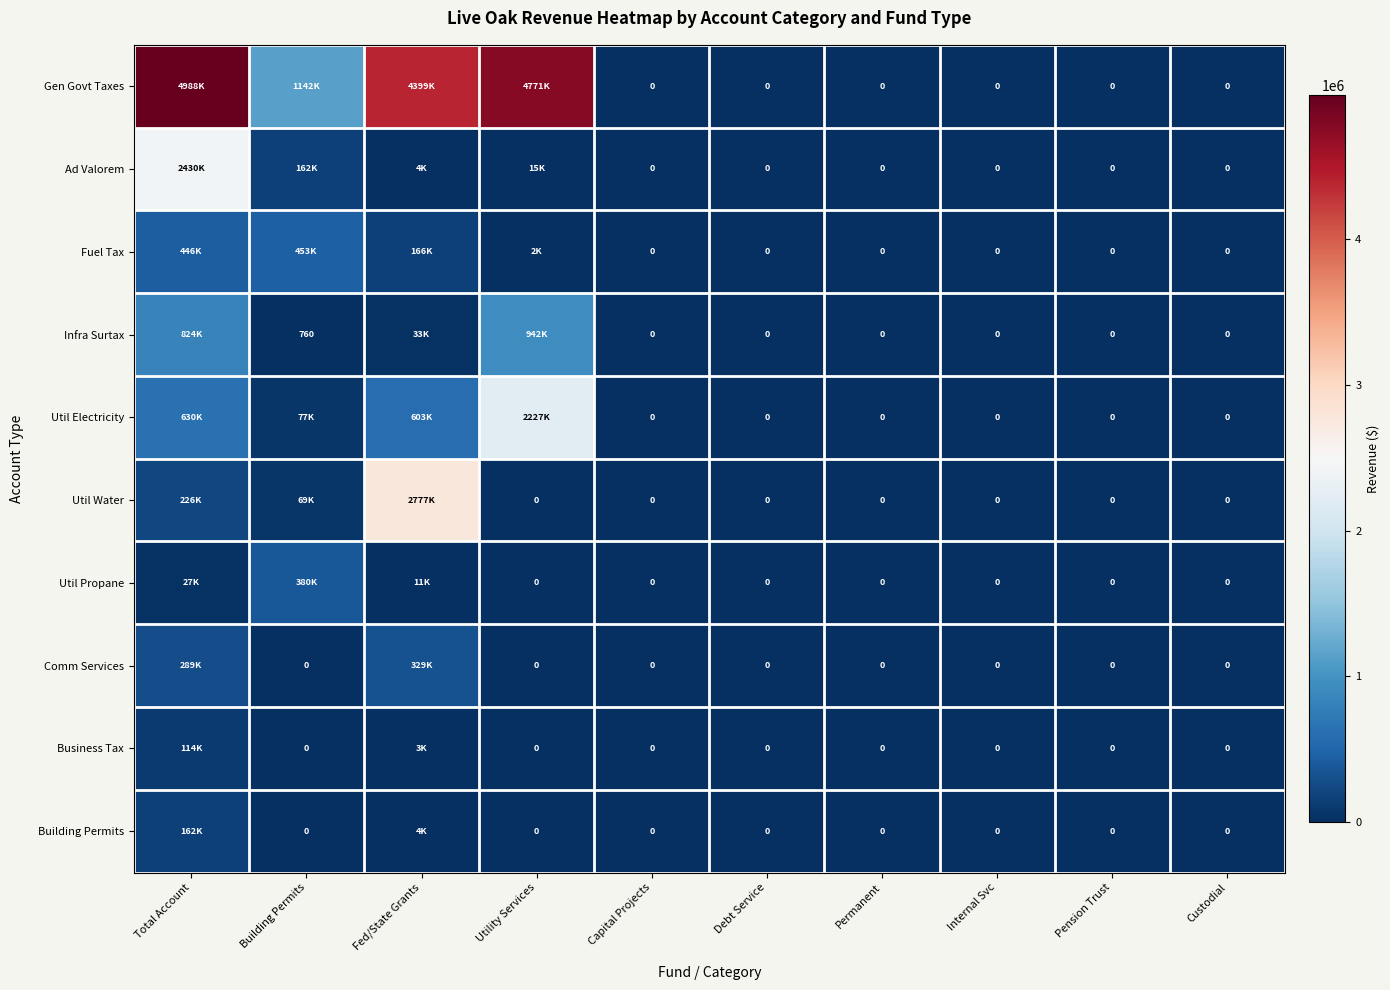

What value does the Ad Valorem series have at Total Account?

2430232